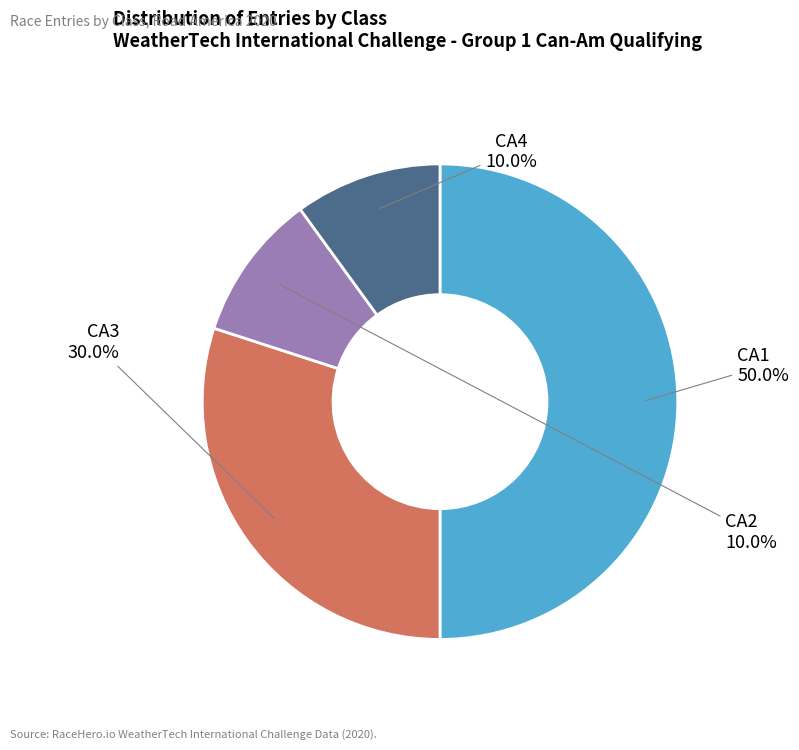

To the nearest percent, what is the average slice percentage?

25%